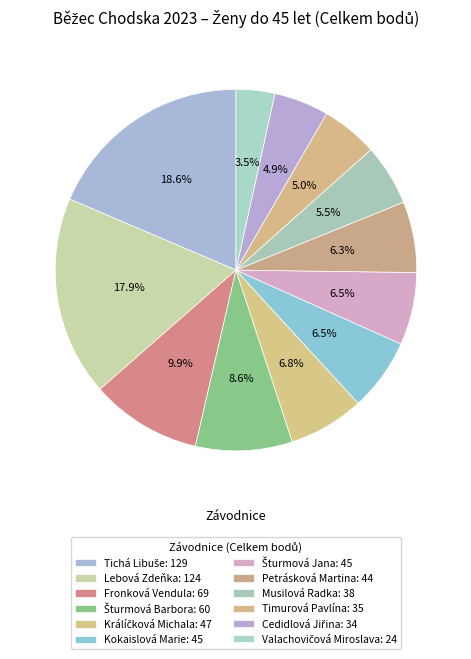

How many slices are in this pie chart?

12